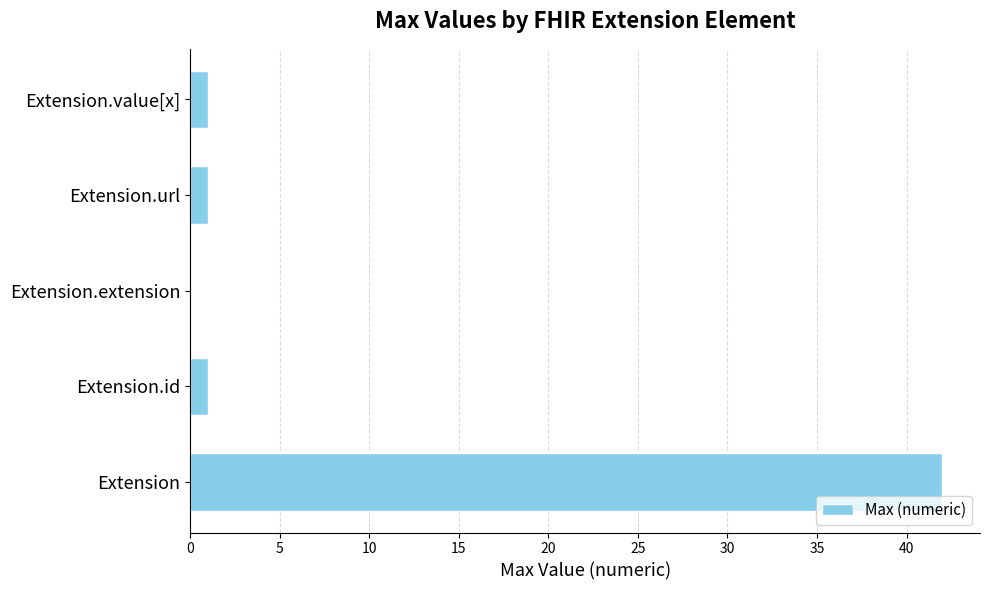

What is the greatest value displayed?

42